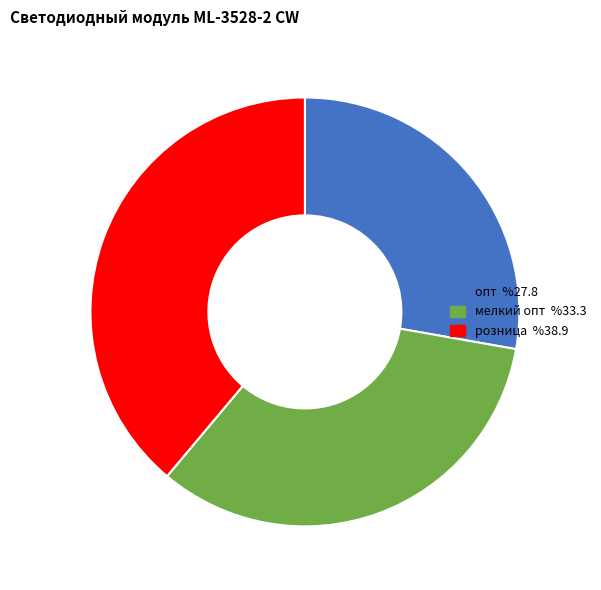

Which category has the biggest portion of the pie?

розница